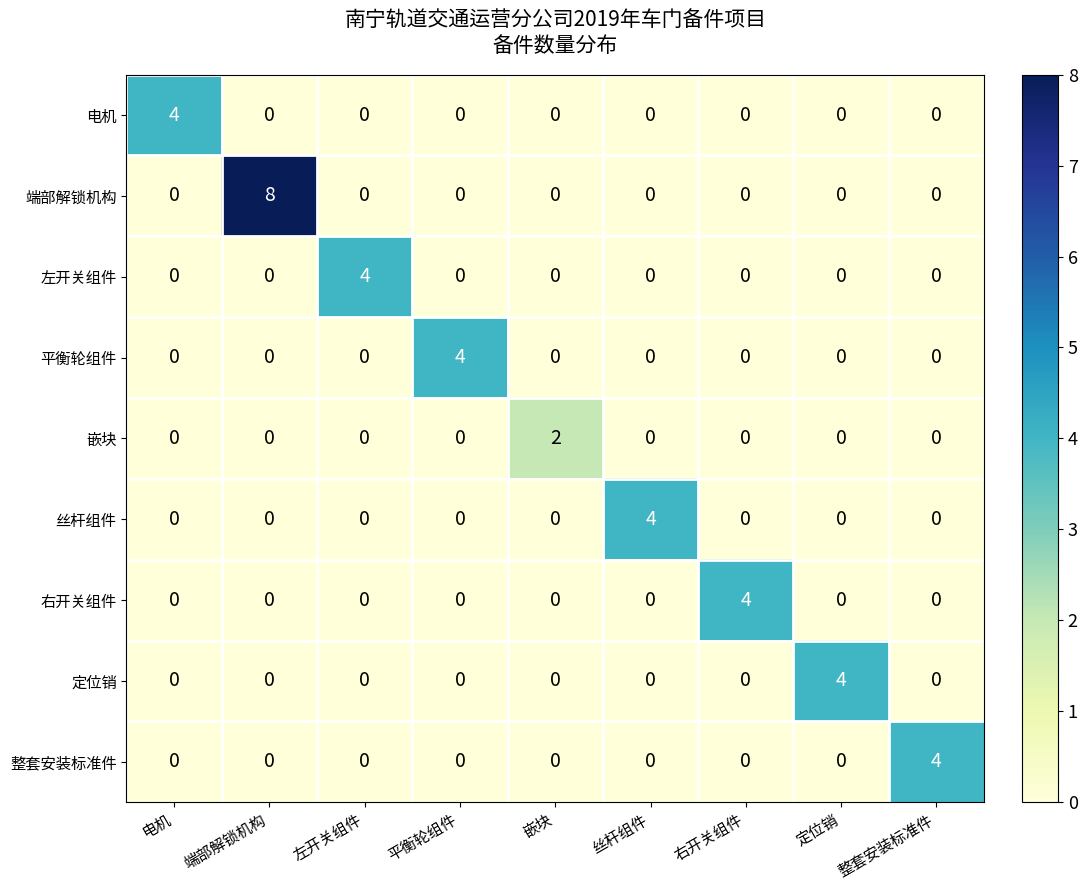

At which category does the chart reach its peak across all series?

端部解锁机构